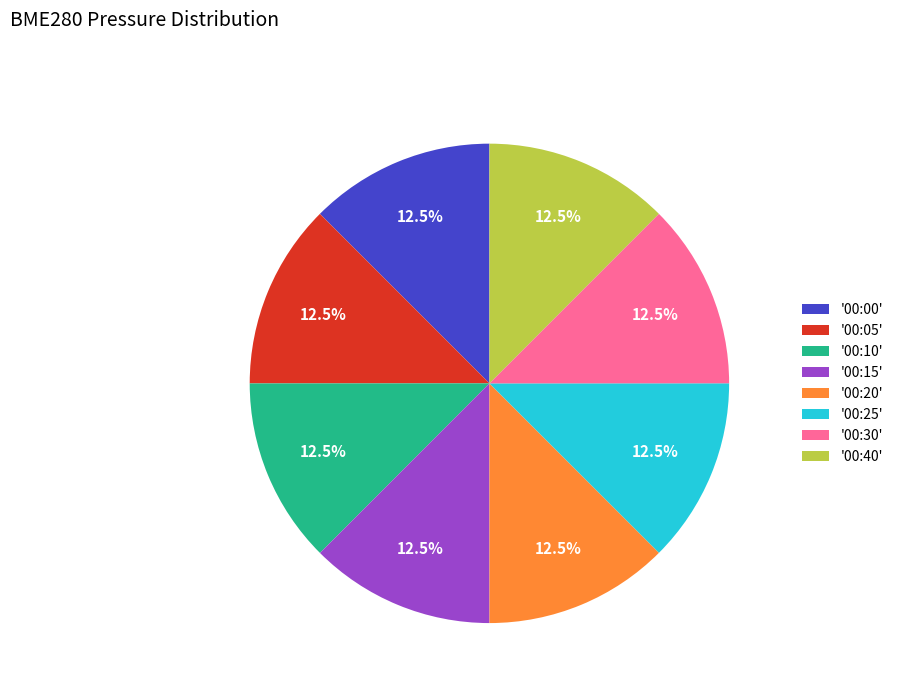

Is the sum of '00:00' and '00:15' greater than half?

No